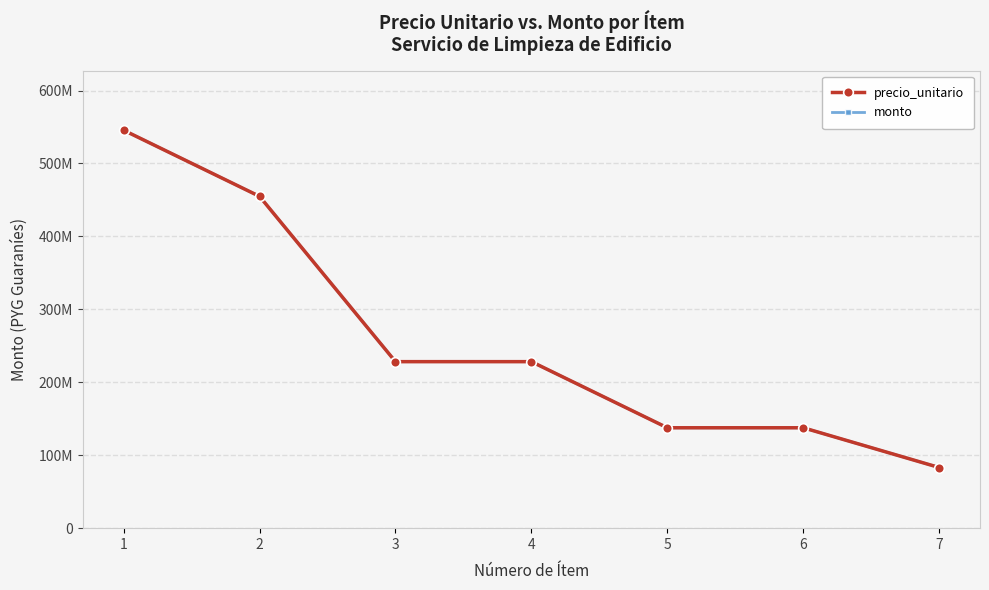

Count the monto values in the range 137649750 to 454968465.

5